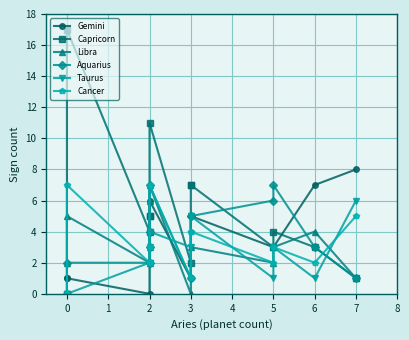

How many series are shown in this chart?

6